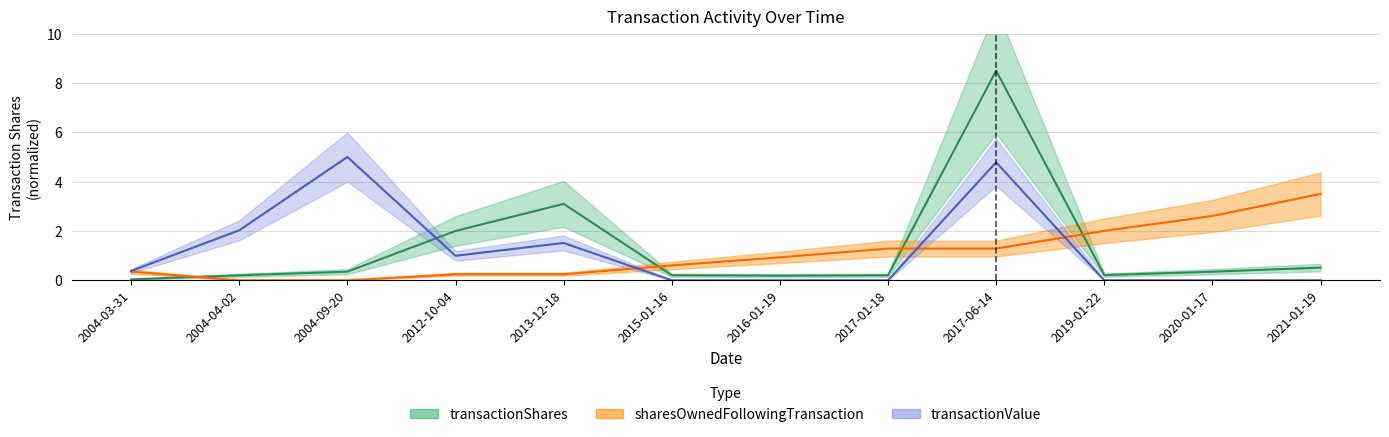

Which series ends up on top after the final intersection of transactionValue and transactionShares?

transactionShares